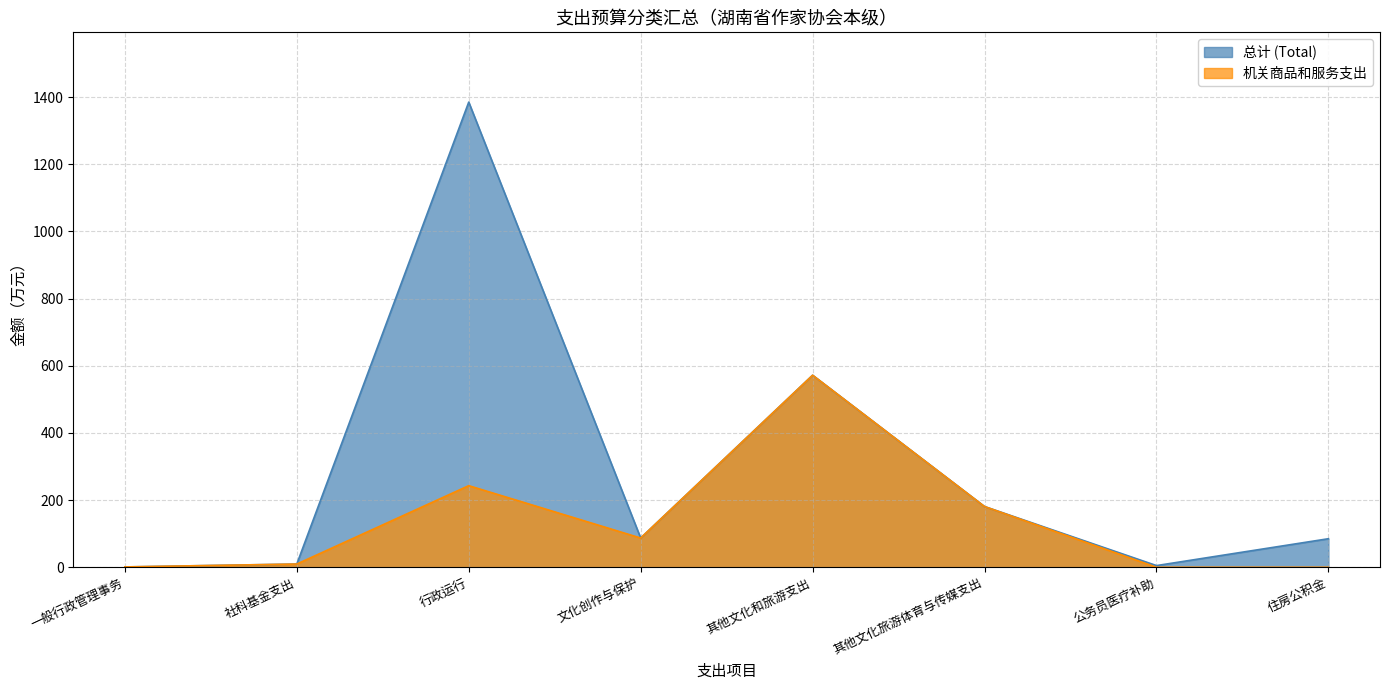

The 总计 (Total) series shows 180.9 at 其他文化旅游体育与传媒支出. True or false?

True